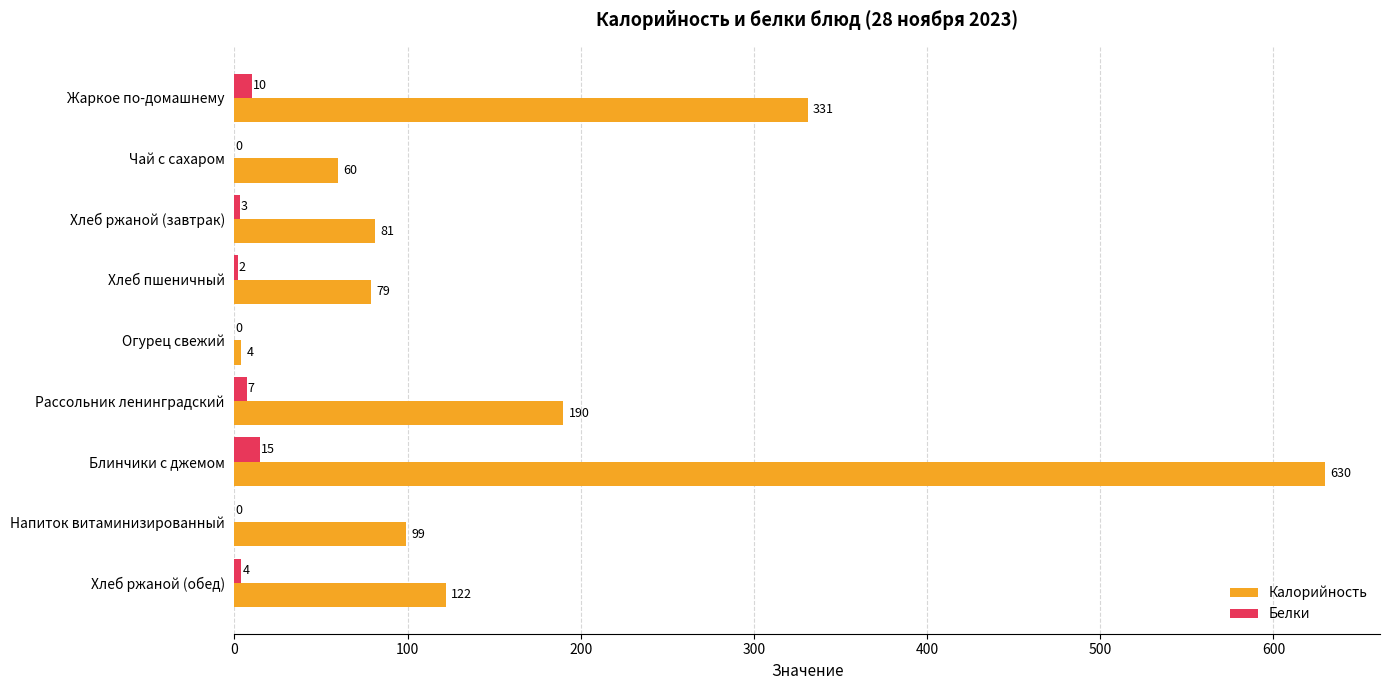

How many Белки values are between 0 and 7?

7